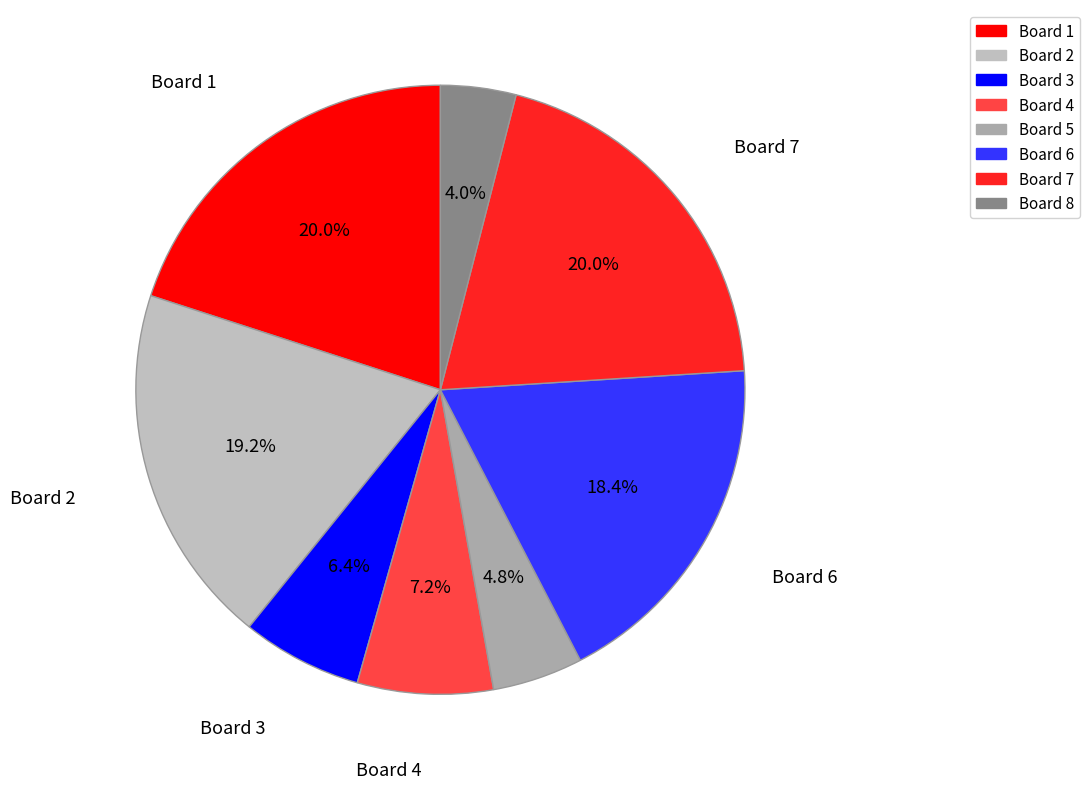

Approximately how many times larger is the value at Board 8 compared to Board 6?

0.2